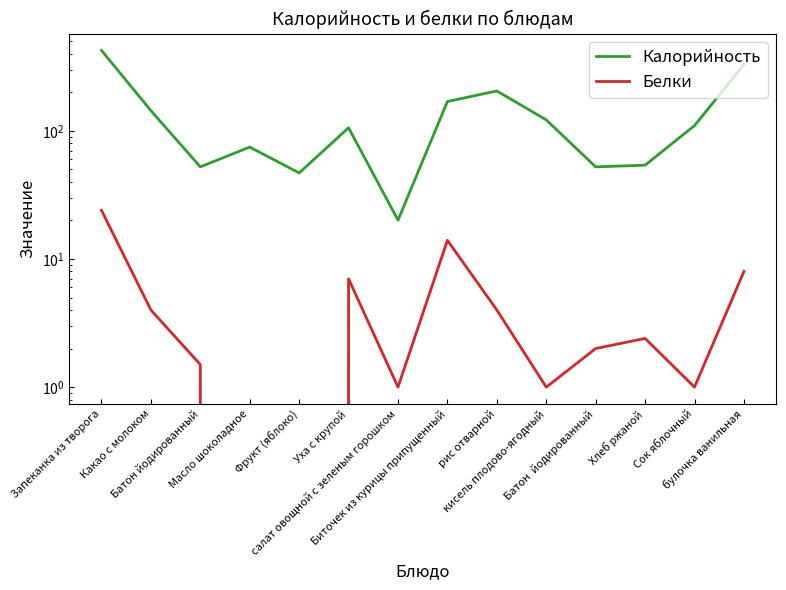

Which series has the widest spread of values?

Калорийность